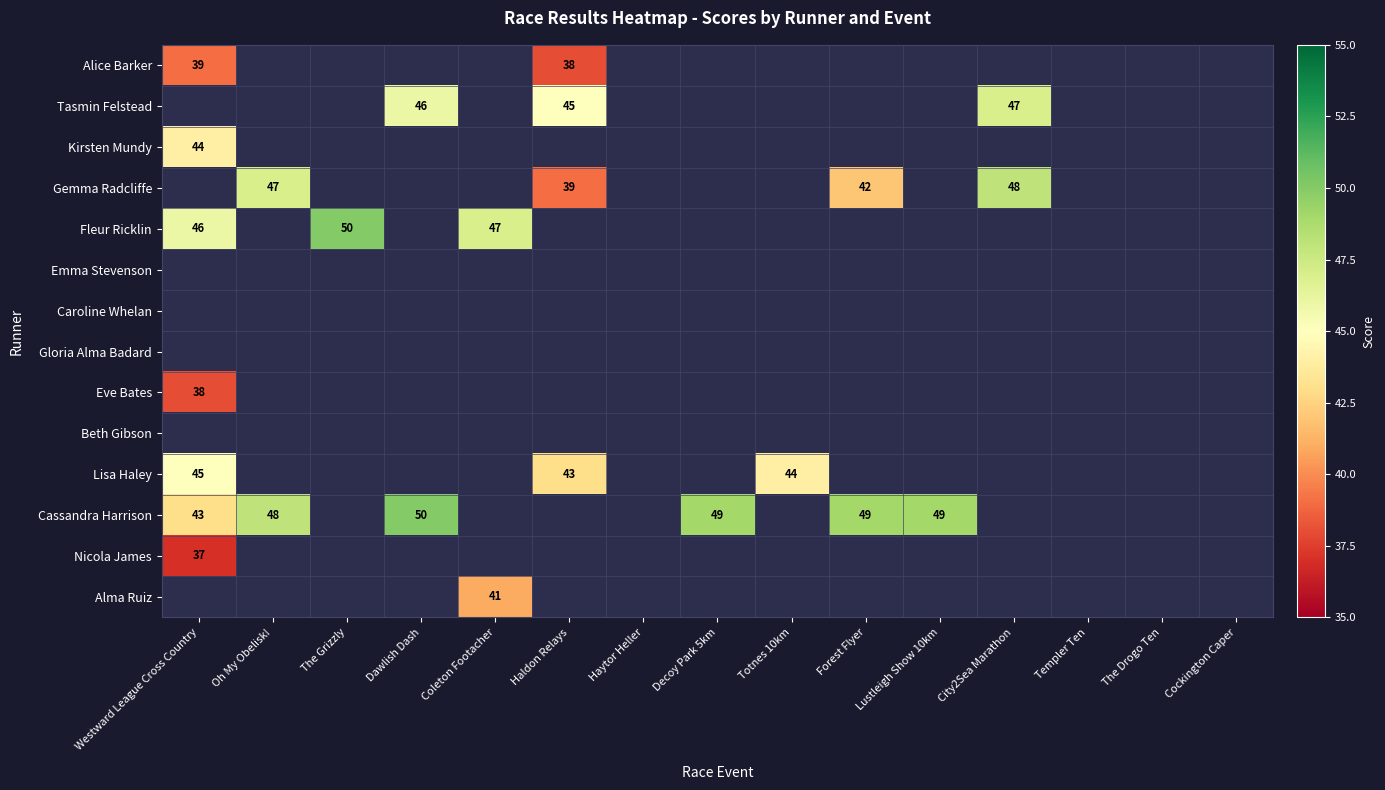

How many data points does each series have?

15